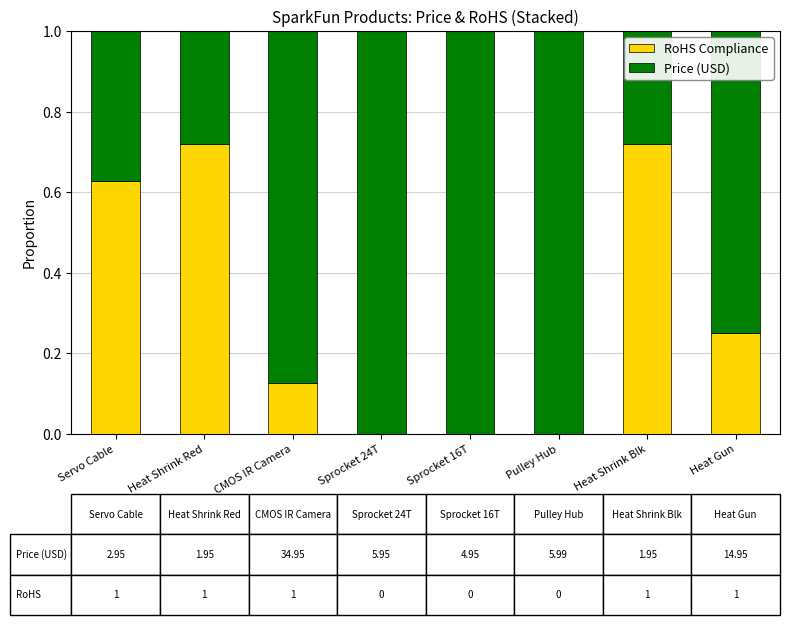

The value of RoHS Compliance at Sprocket 24T is 0.0. True or false?

True